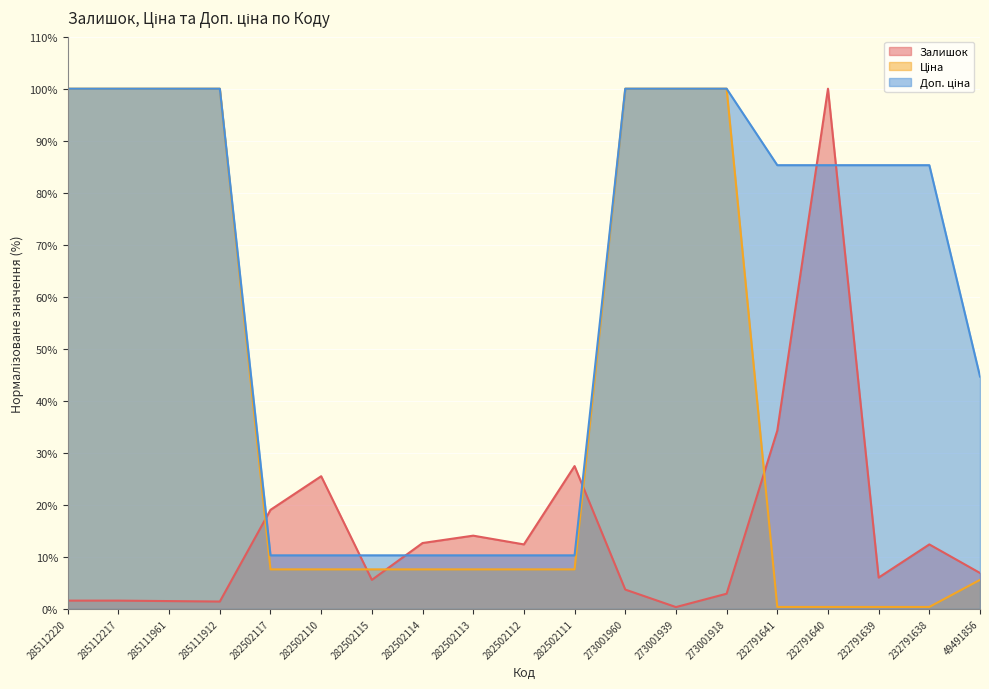

How many times do Залишок and Ціна cross each other?

5